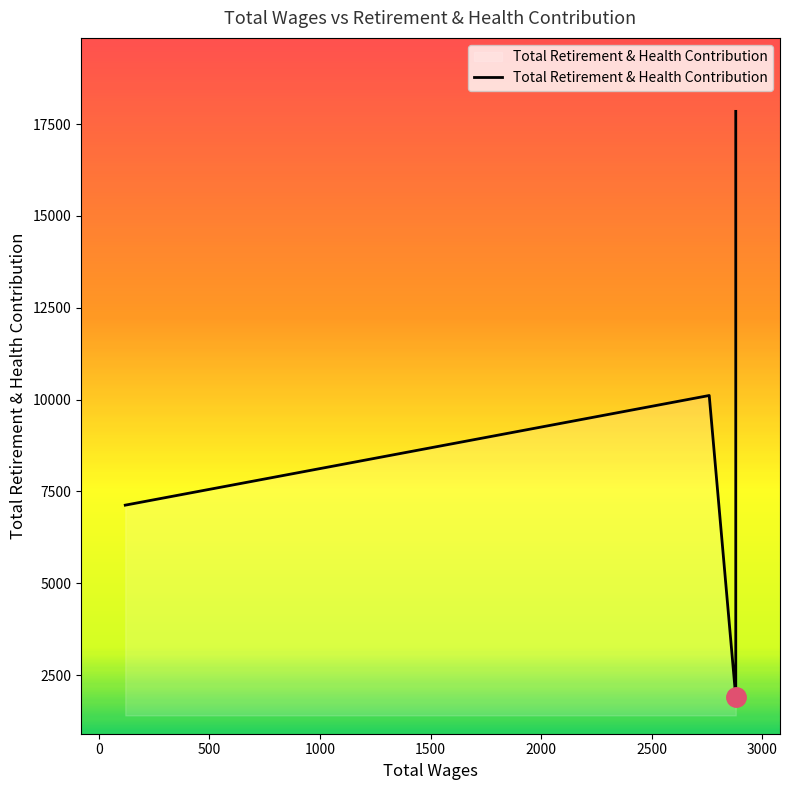

What is the label of the 1st point from the right?

2000